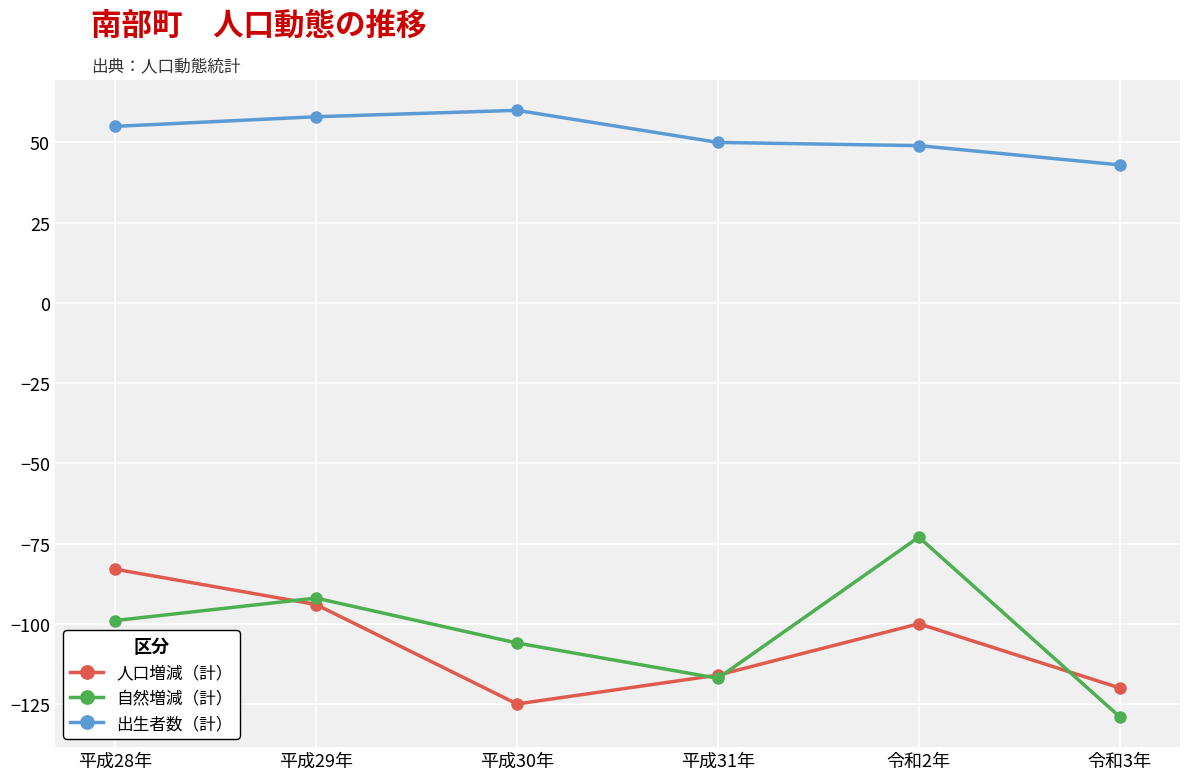

What is the minimum value for 出生者数（計）?

43